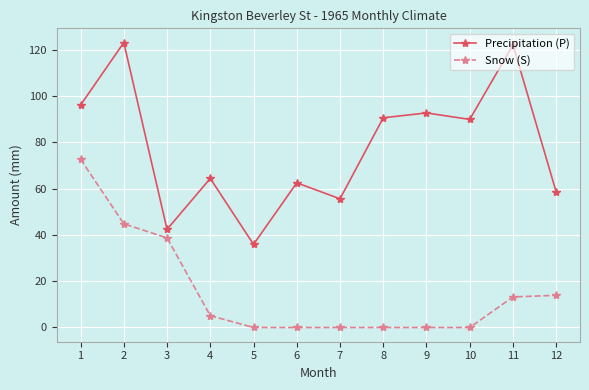

The Snow (S) series shows 13.2 at 11. True or false?

True